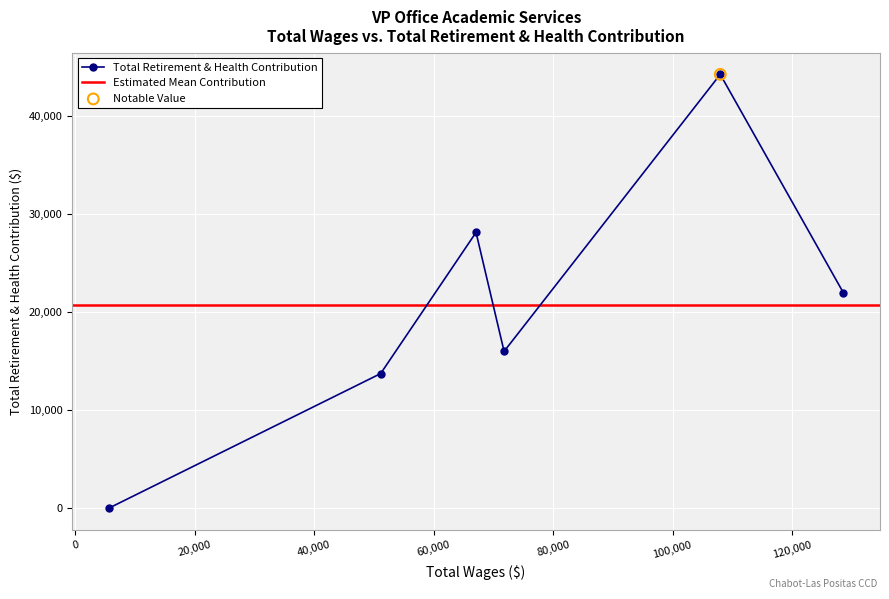

Which has a higher value, 71790.0 or 107993.0?

107993.0